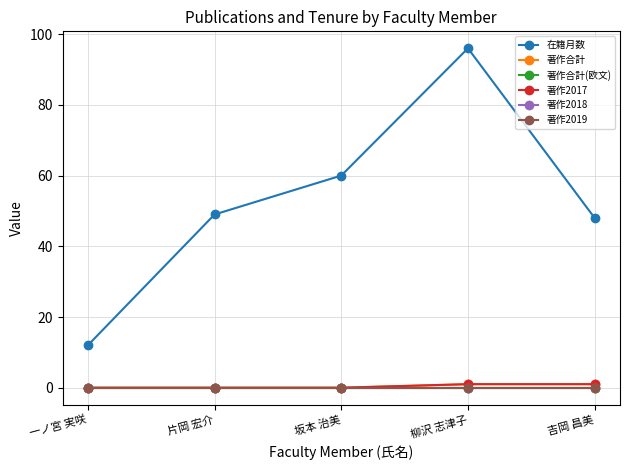

True or false: 著作2018 and 著作合計 intersect in this chart.

False